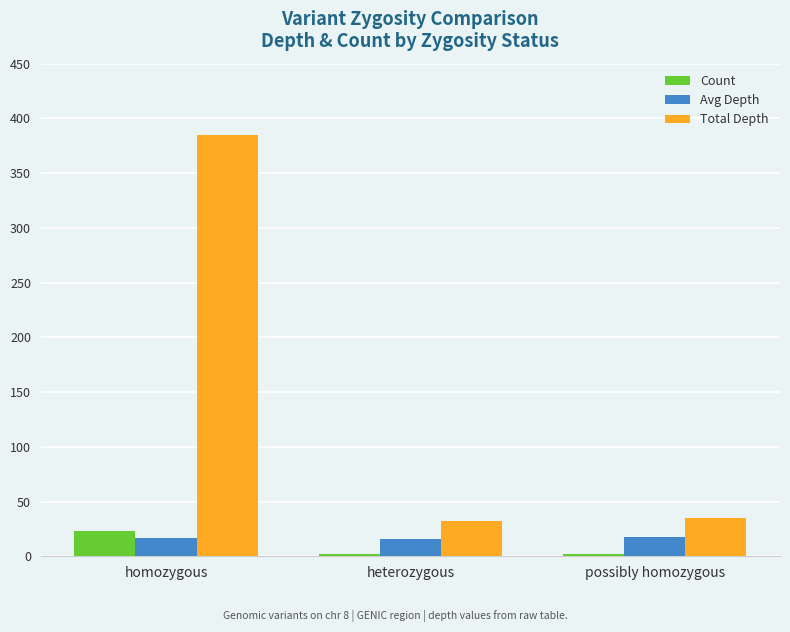

Is it true that Avg Depth equals 16.7 at homozygous?

True